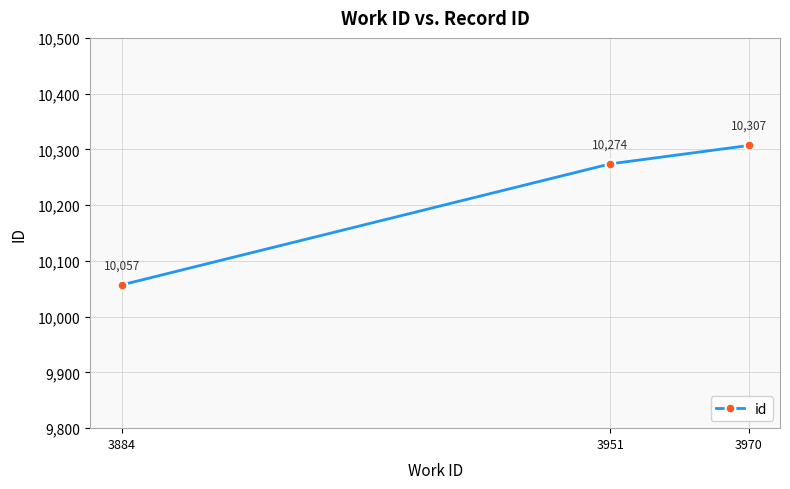

How many data points are less than 10274?

1